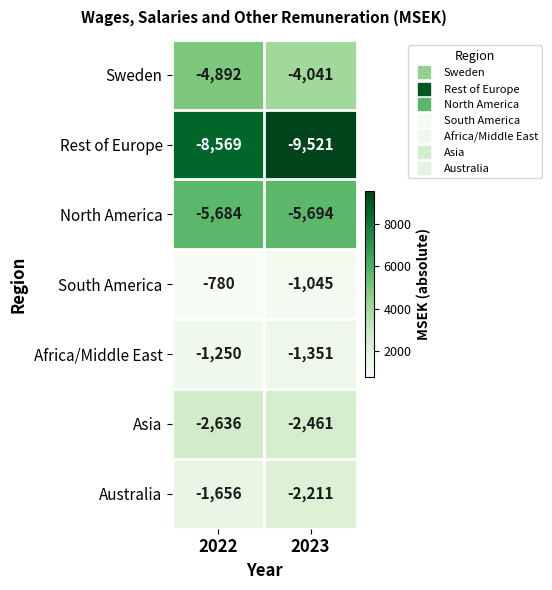

Reading right to left, extract all data points from this chart.

Sweden: -4041	-4892
Rest of Europe: -9521	-8569
North America: -5694	-5684
South America: -1045	-780
Africa/Middle East: -1351	-1250
Asia: -2461	-2636
Australia: -2211	-1656